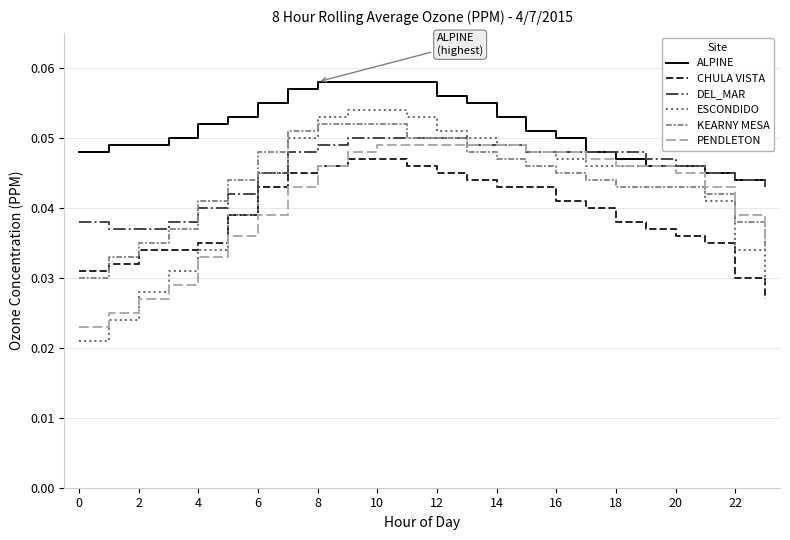

True or false: DEL_MAR and CHULA VISTA cross at least once.

False